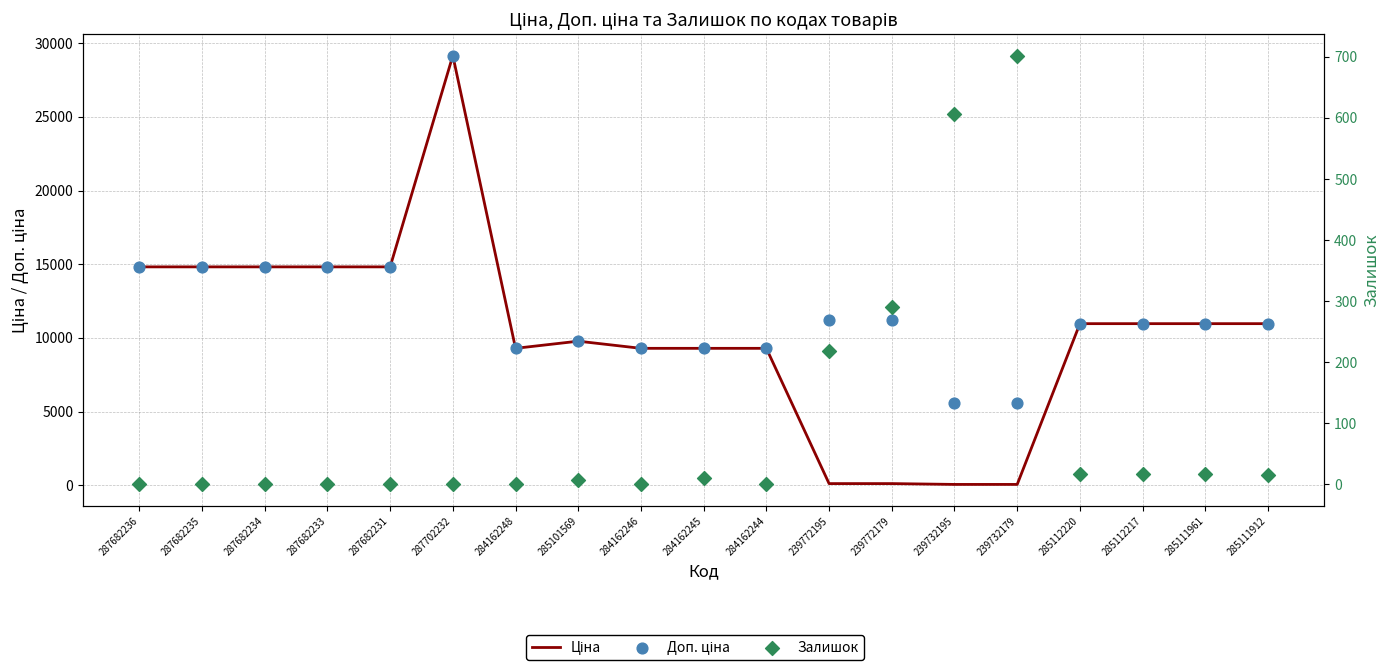

Which series has the widest spread of Y values?

Ціна